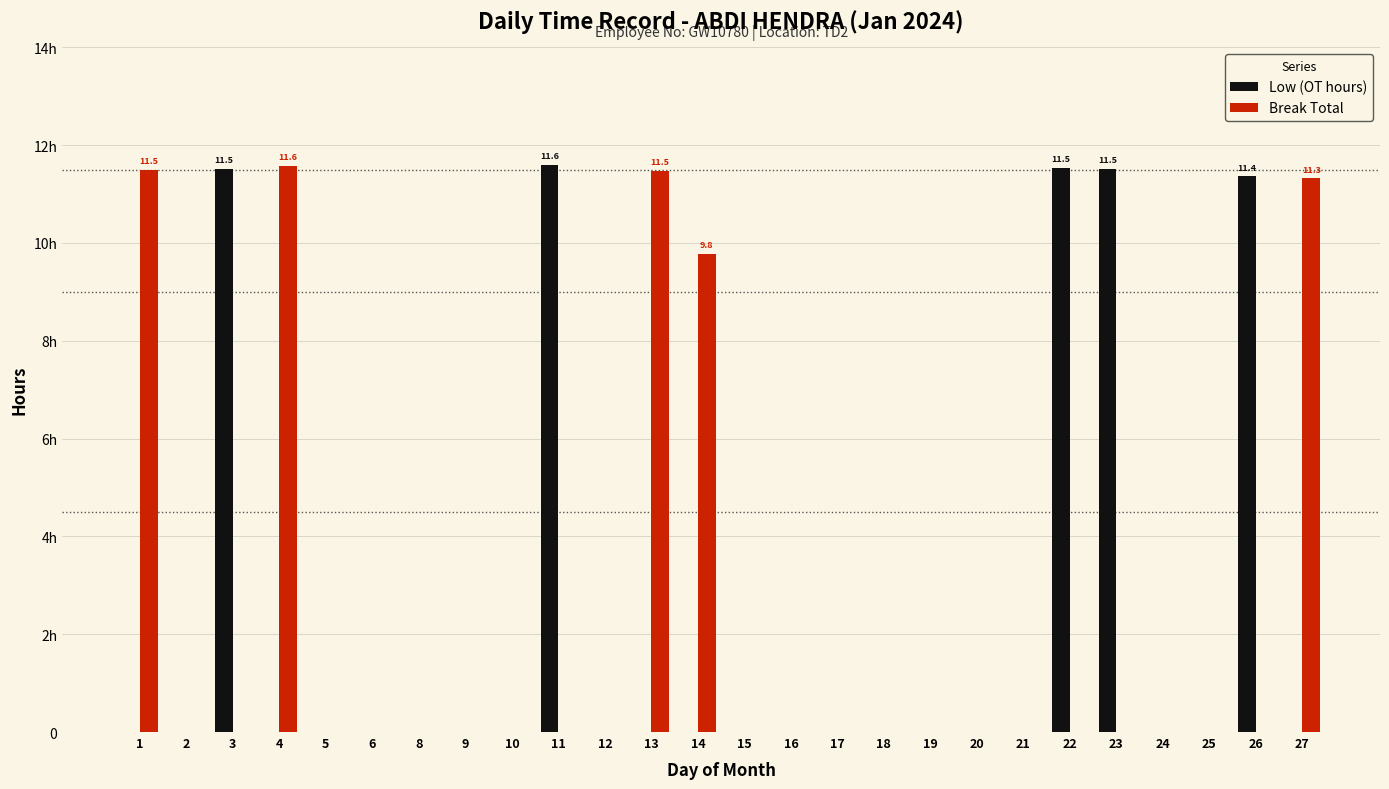

What are all the series names shown in the legend?

Low (OT hours), Break Total